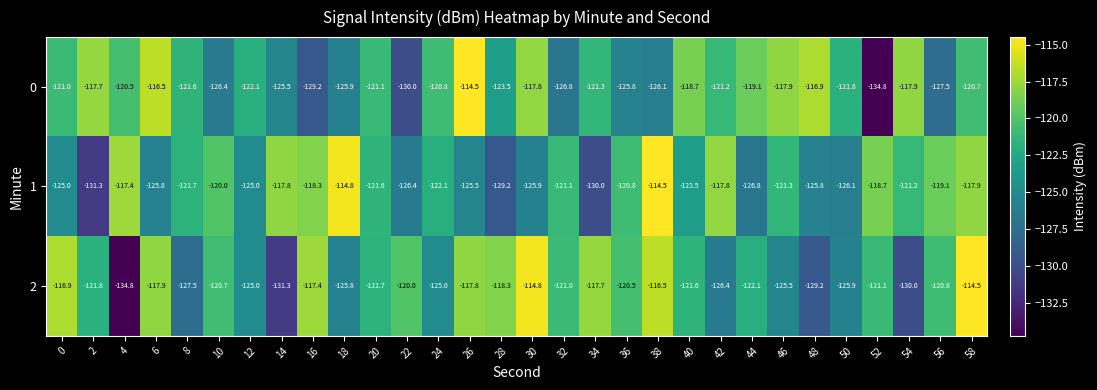

Is it true that 1 equals -65.6 at 56?

False